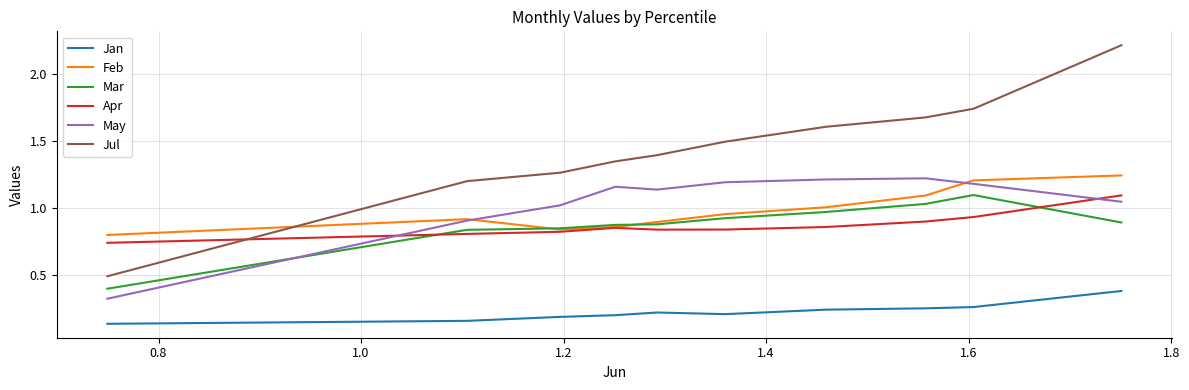

What is the sum of all Jan values?

2.3